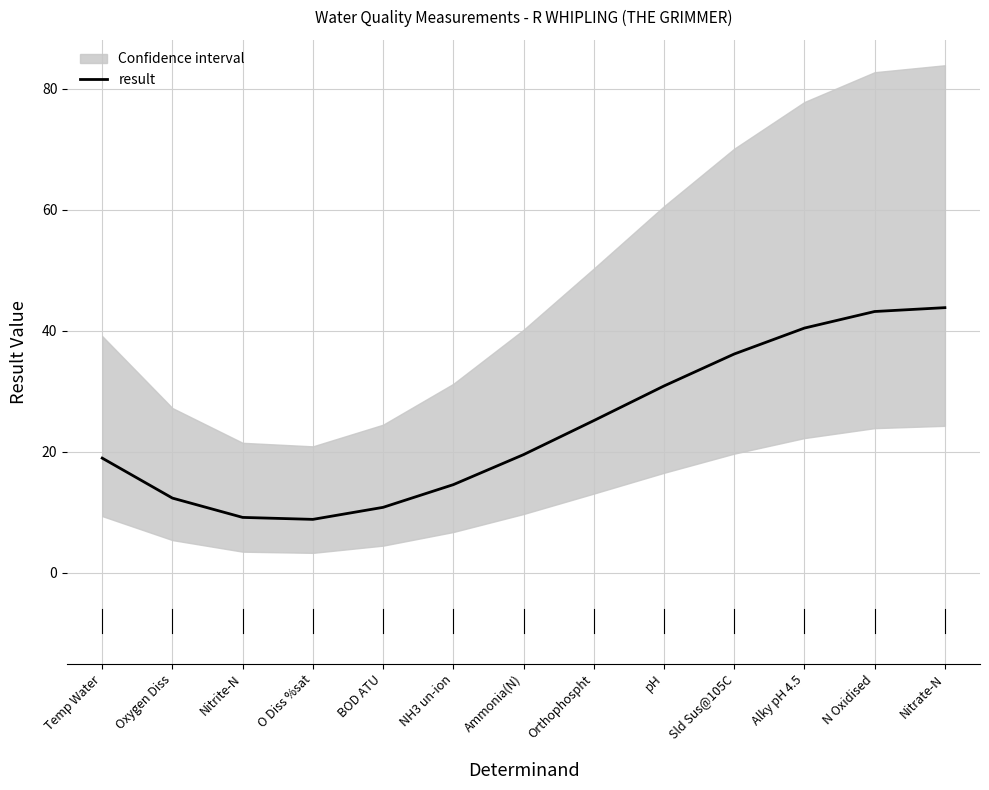

Approximately how many times larger is the value at O Diss %sat compared to Nitrite-N?

1.0